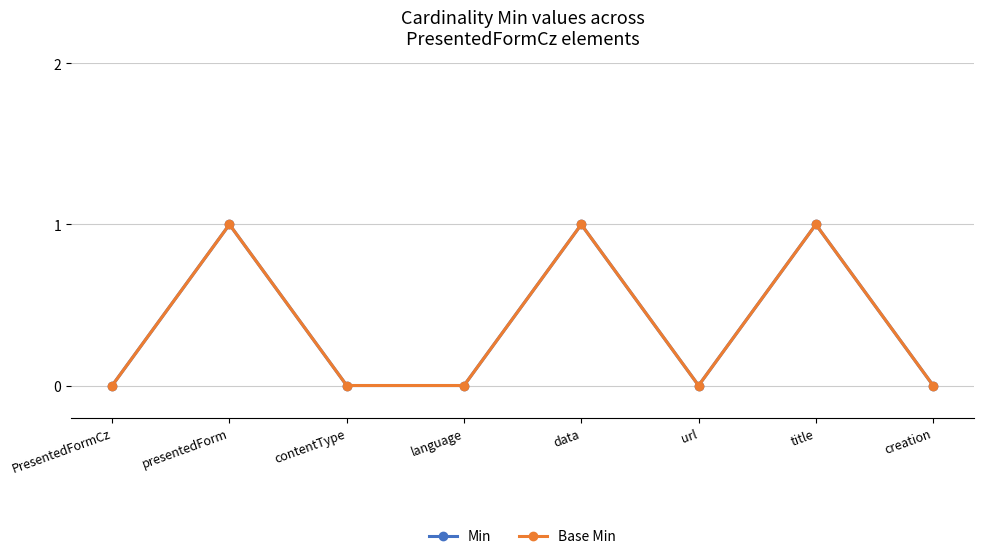

Which series has the largest range (max minus min)?

Min